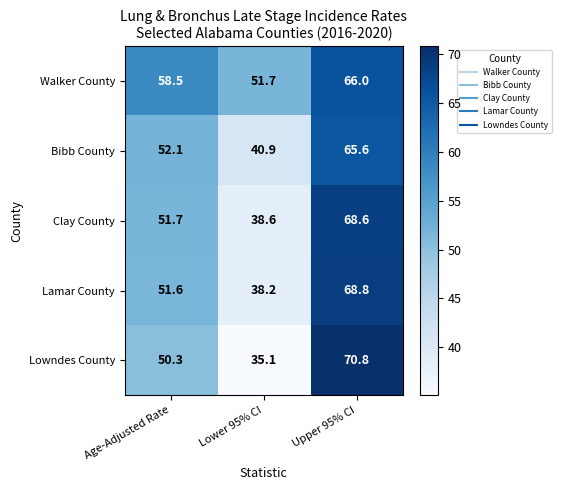

At which category is the sum across all series the highest?

Upper 95% CI